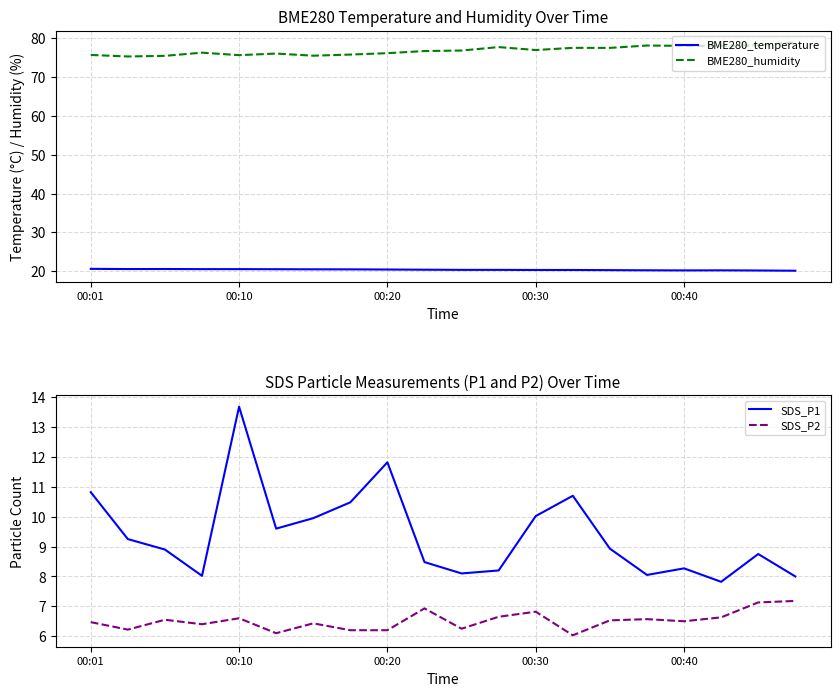

Reading left to right, transcribe all the data shown in this chart.

BME280_temperature: 20.6	20.6	20.6	20.5	20.5	20.5	20.5	20.5	20.4	20.4	20.3	20.3	20.3	20.3	20.3	20.2	20.2	20.2	20.2	20.1
BME280_humidity: 75.7	75.3	75.5	76.3	75.7	76.1	75.5	75.8	76.2	76.7	76.8	77.7	77.0	77.5	77.5	78.1	78.0	78.1	78.2	79.0
SDS_P1: 10.8	9.2	8.9	8.0	13.7	9.6	9.9	10.5	11.8	8.5	8.1	8.2	10.0	10.7	8.9	8.1	8.3	7.8	8.8	8.0
SDS_P2: 6.5	6.2	6.5	6.4	6.6	6.1	6.4	6.2	6.2	6.9	6.2	6.7	6.8	6.0	6.5	6.6	6.5	6.6	7.1	7.2